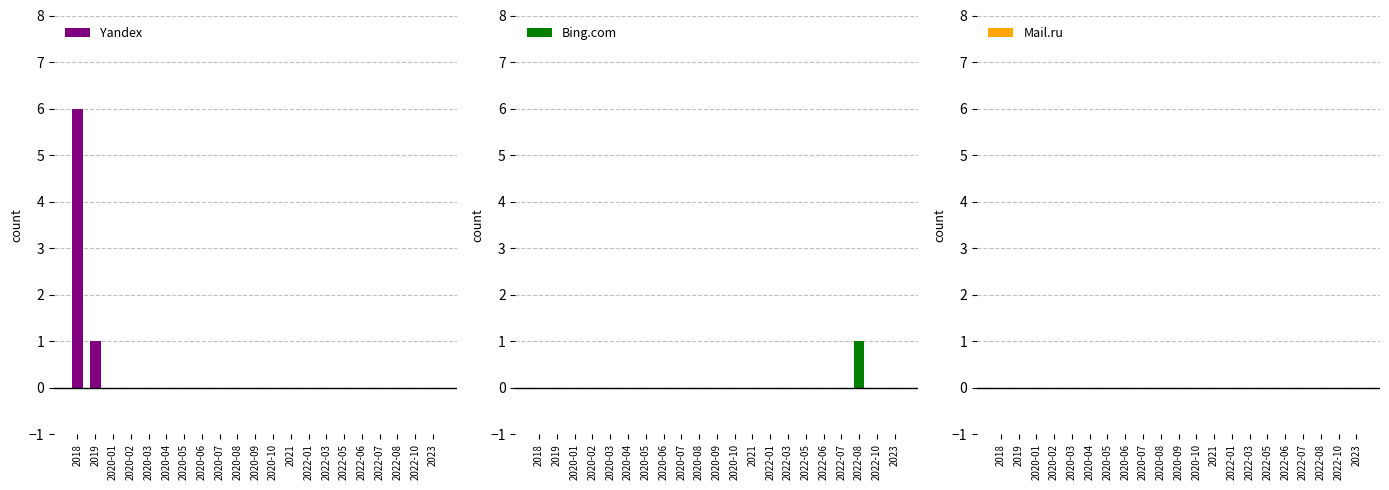

What is the label of the 13th bar from the right?

2020-07